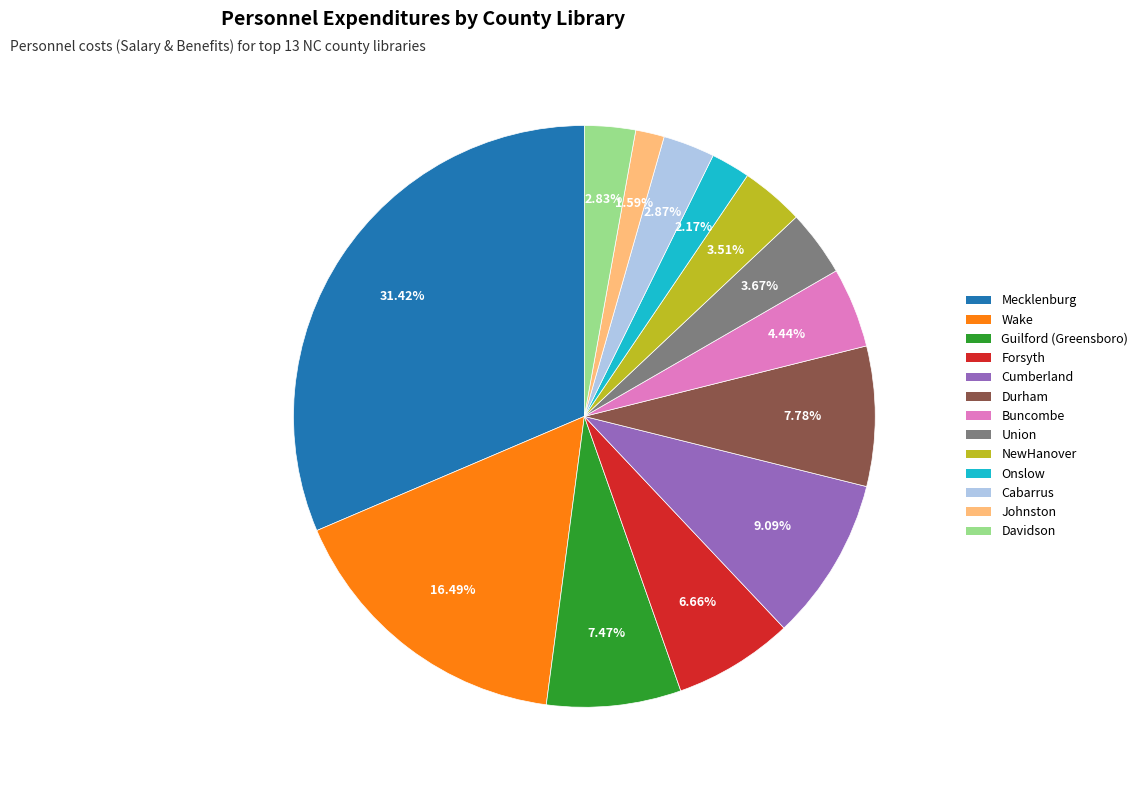

Is the sum of Guilford (Greensboro) and Johnston greater than half?

No